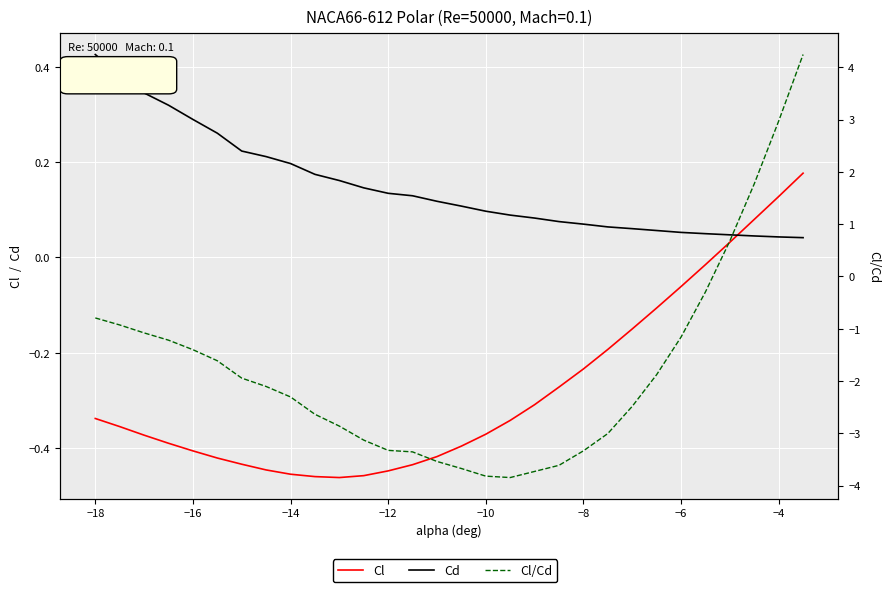

How many categories are shown in the chart?

30